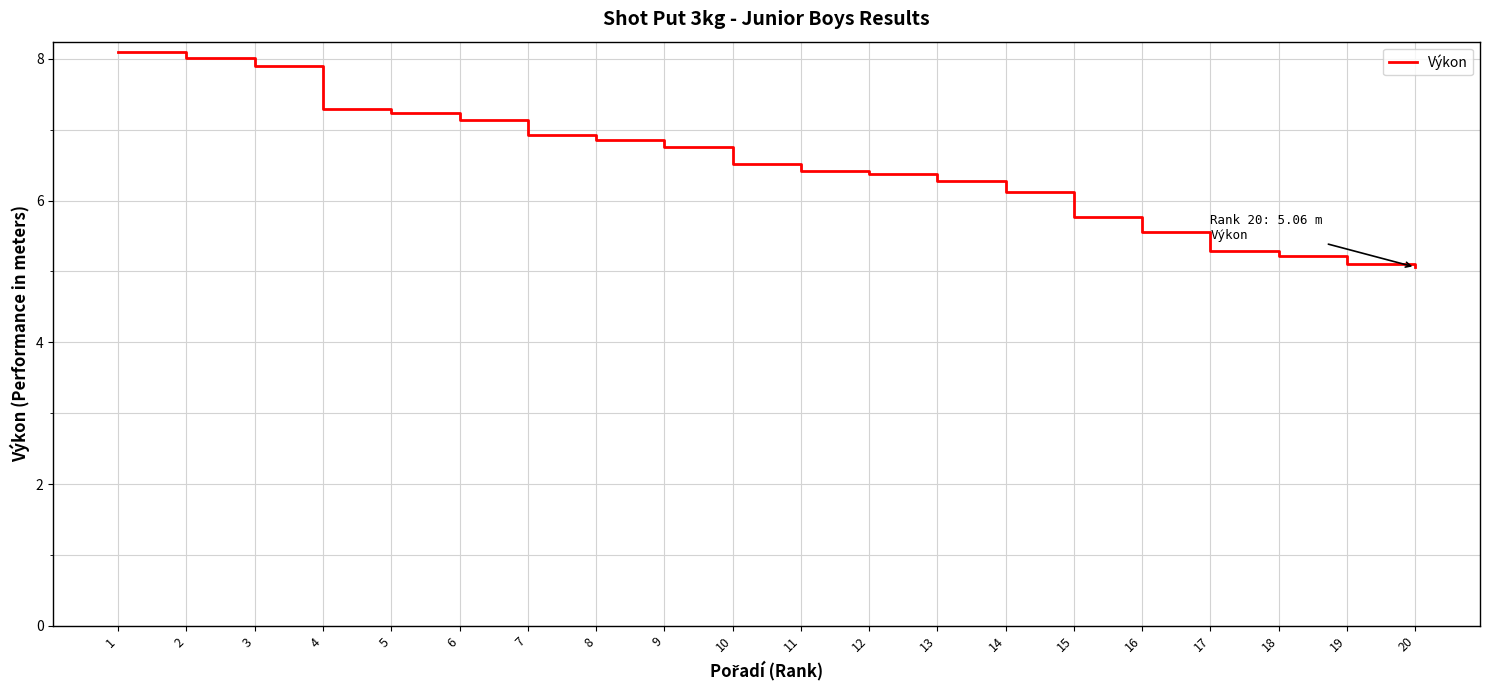

Is it true that the value at 20 is 5.1?

True